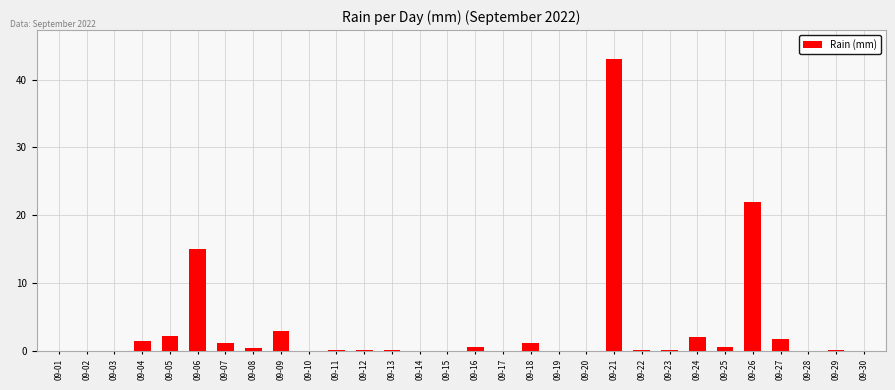

Reading right to left, what are all the values shown in this chart?

09-30=0.0	09-29=0.2	09-28=0.0	09-27=1.8	09-26=22.0	09-25=0.6	09-24=2.0	09-23=0.2	09-22=0.2	09-21=43.0	09-20=0.0	09-19=0.0	09-18=1.2	09-17=0.0	09-16=0.6	09-15=0.0	09-14=0.0	09-13=0.2	09-12=0.2	09-11=0.2	09-10=0.0	09-09=3.0	09-08=0.4	09-07=1.2	09-06=15.0	09-05=2.2	09-04=1.4	09-03=0.0	09-02=0.0	09-01=0.0